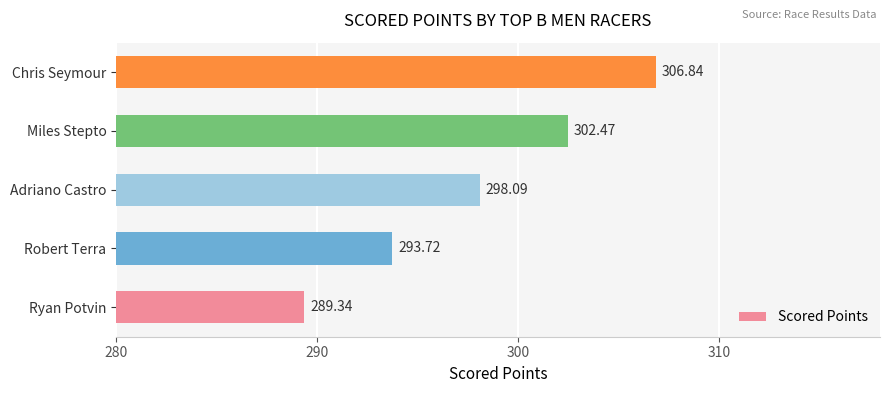

Between Chris Seymour and Robert Terra, which is larger?

Chris Seymour